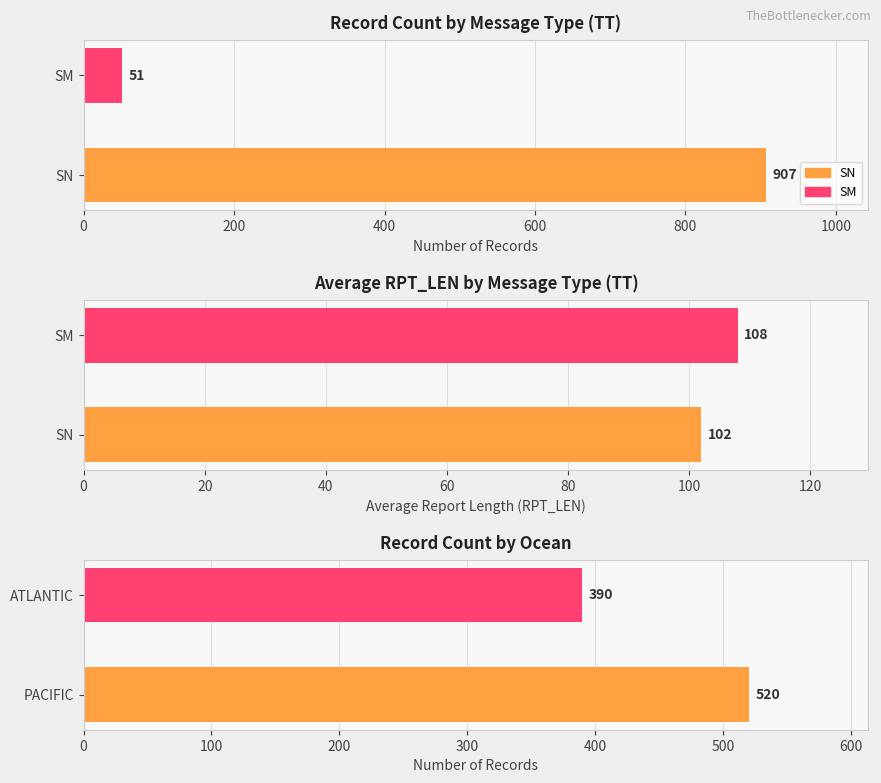

Rank the series at 200 from highest to lowest value.

Ocean Count, Avg RPT_LEN, Record Count